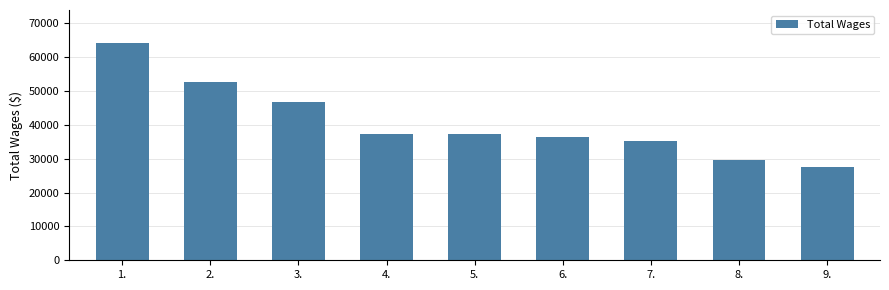

What is the difference between the values at 6. and 3.?

10236